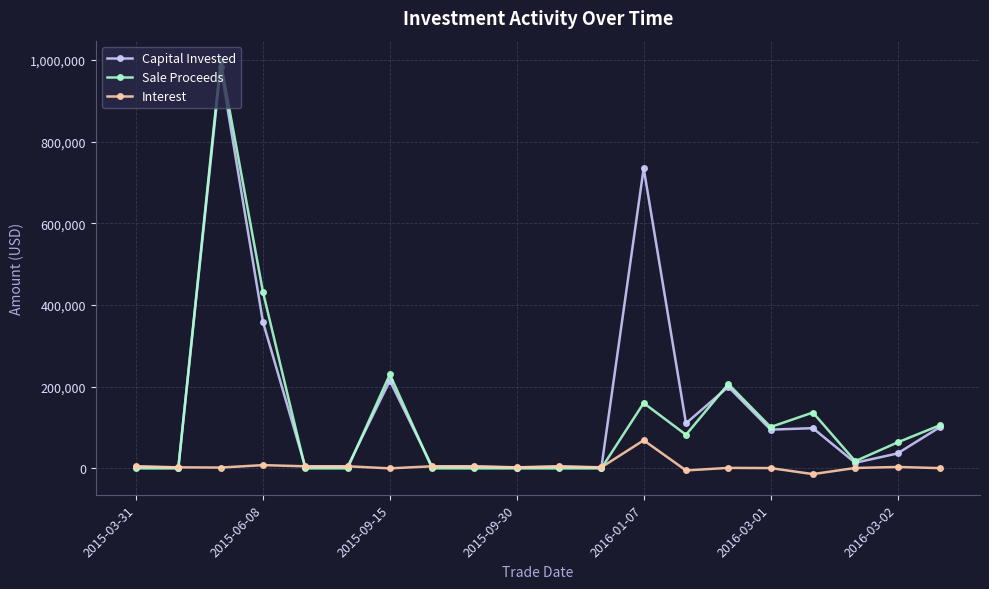

At how many categories does at least one series exceed 241465?

3